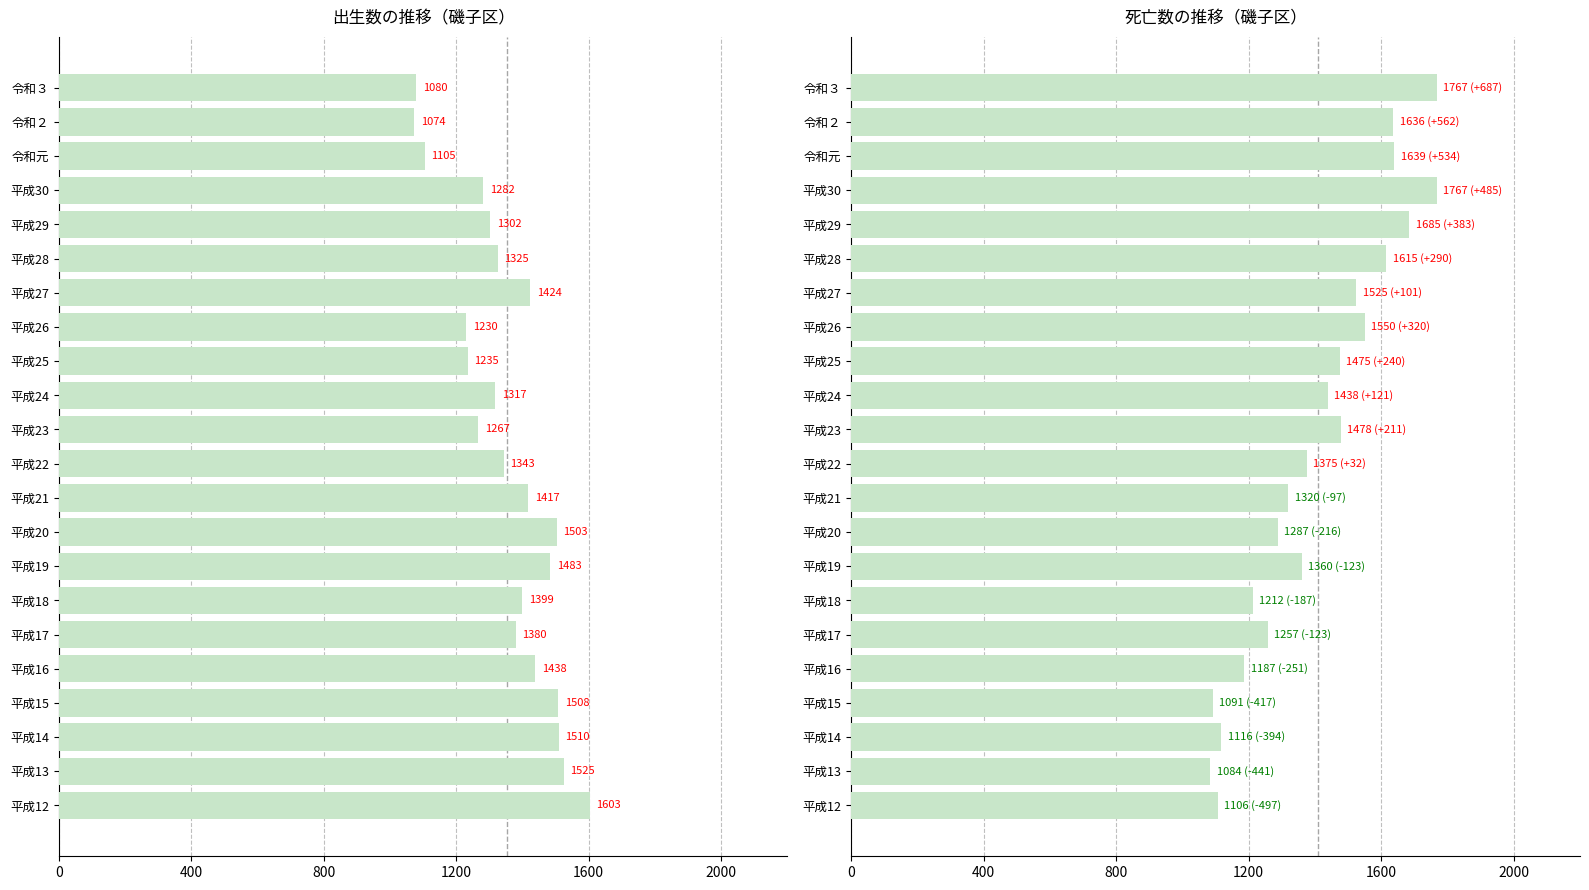

Are the bars grouped side by side (vs. stacked)?

Yes